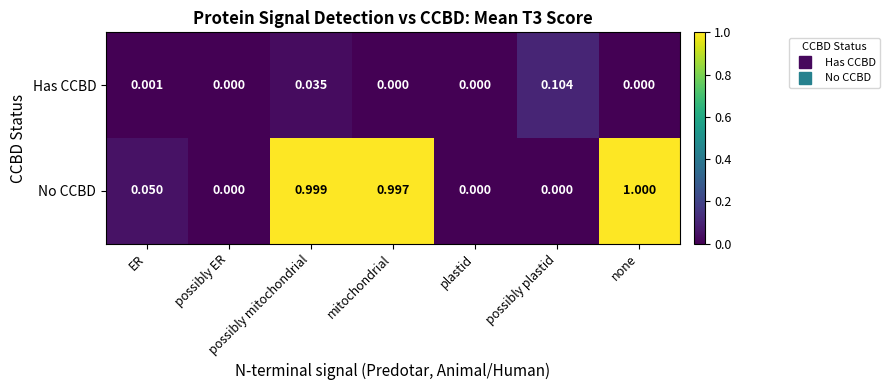

Between possibly mitochondrial and plastid, which series saw the biggest shift?

No CCBD